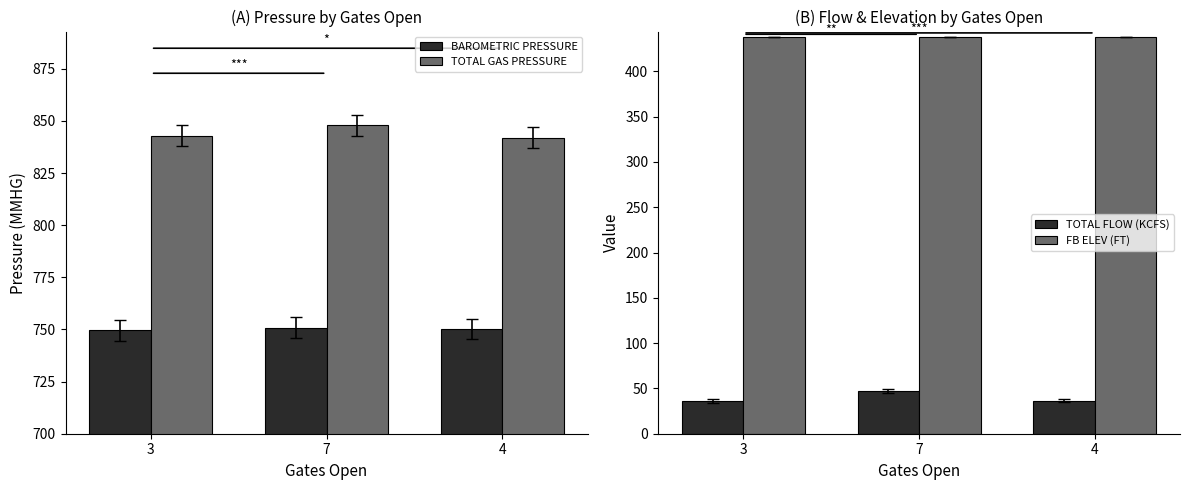

True or false: BAROMETRIC PRESSURE has a value of 750.2 at 4.

True